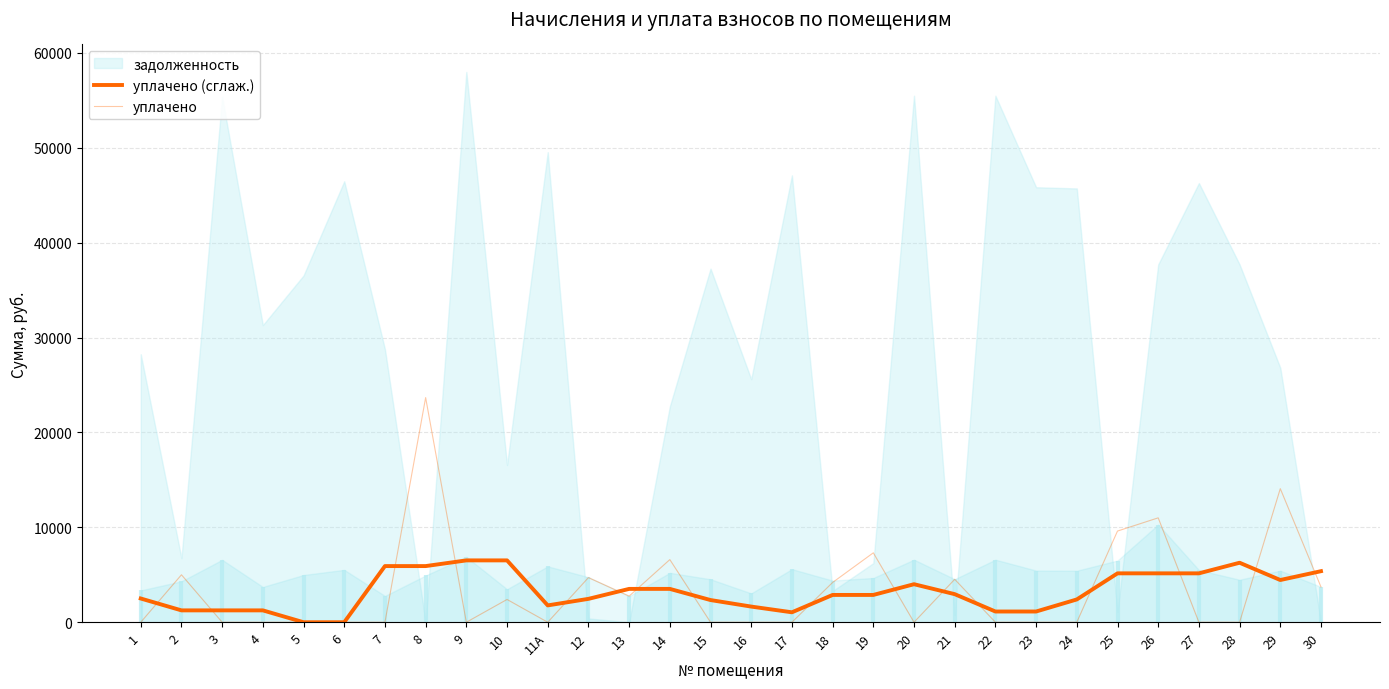

Which series has the largest range (max minus min)?

уплачено